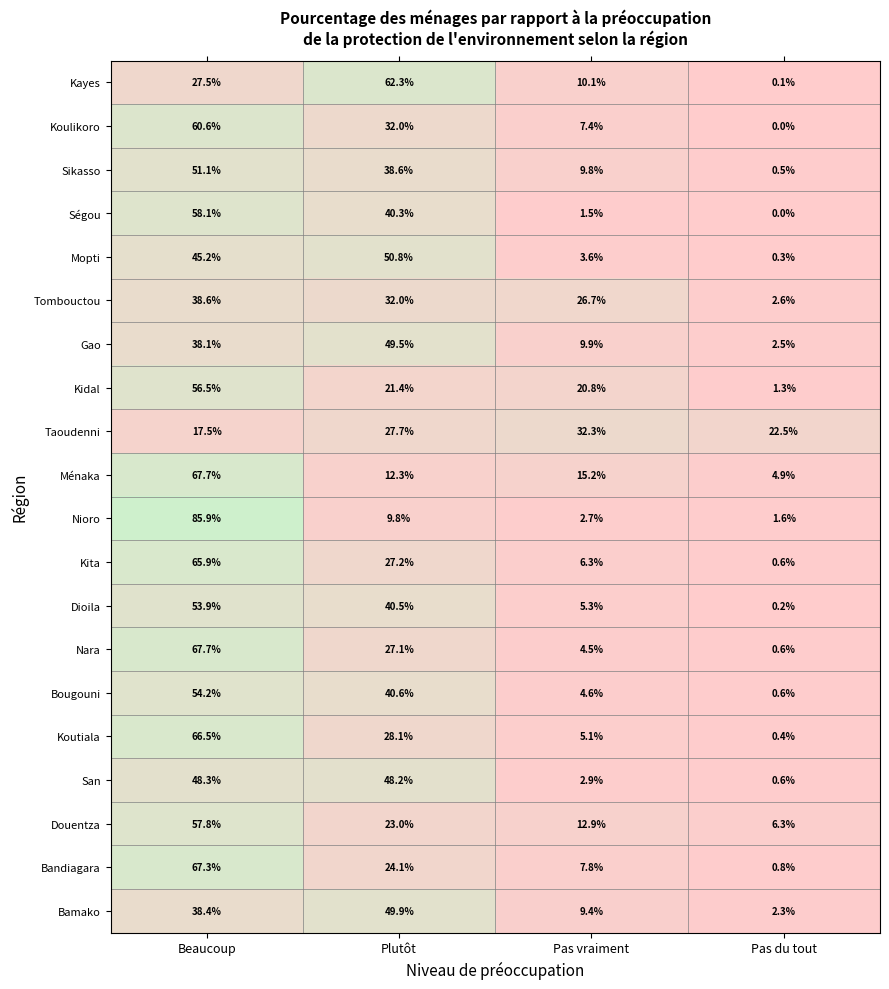

Which series has the largest range (max minus min)?

Nioro